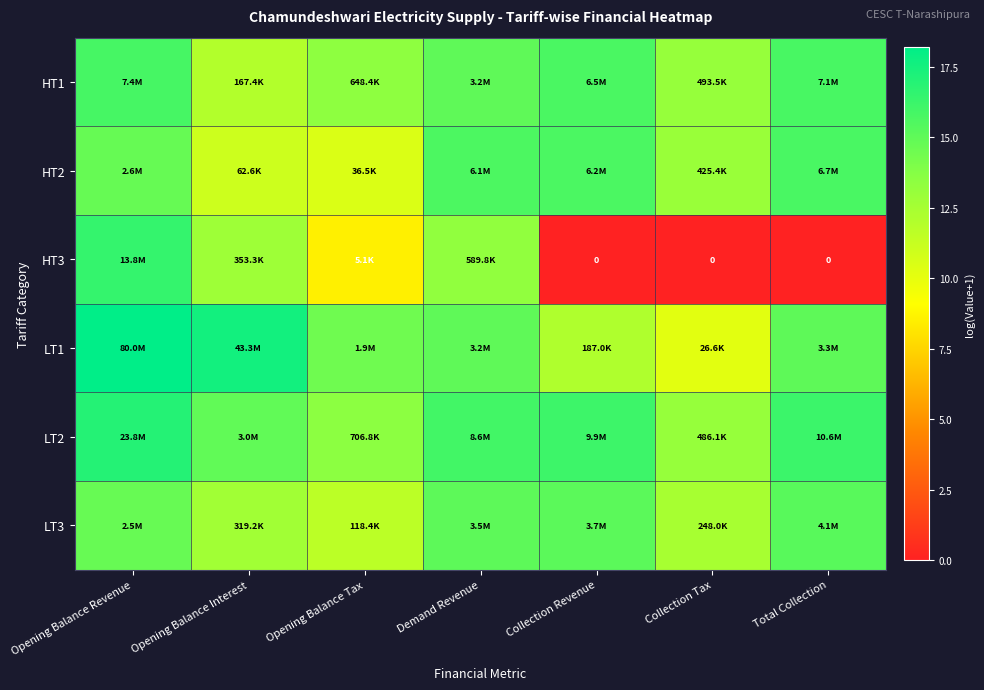

Rank the series at Demand Revenue from highest to lowest value.

LT2, HT2, LT3, HT1, LT1, HT3